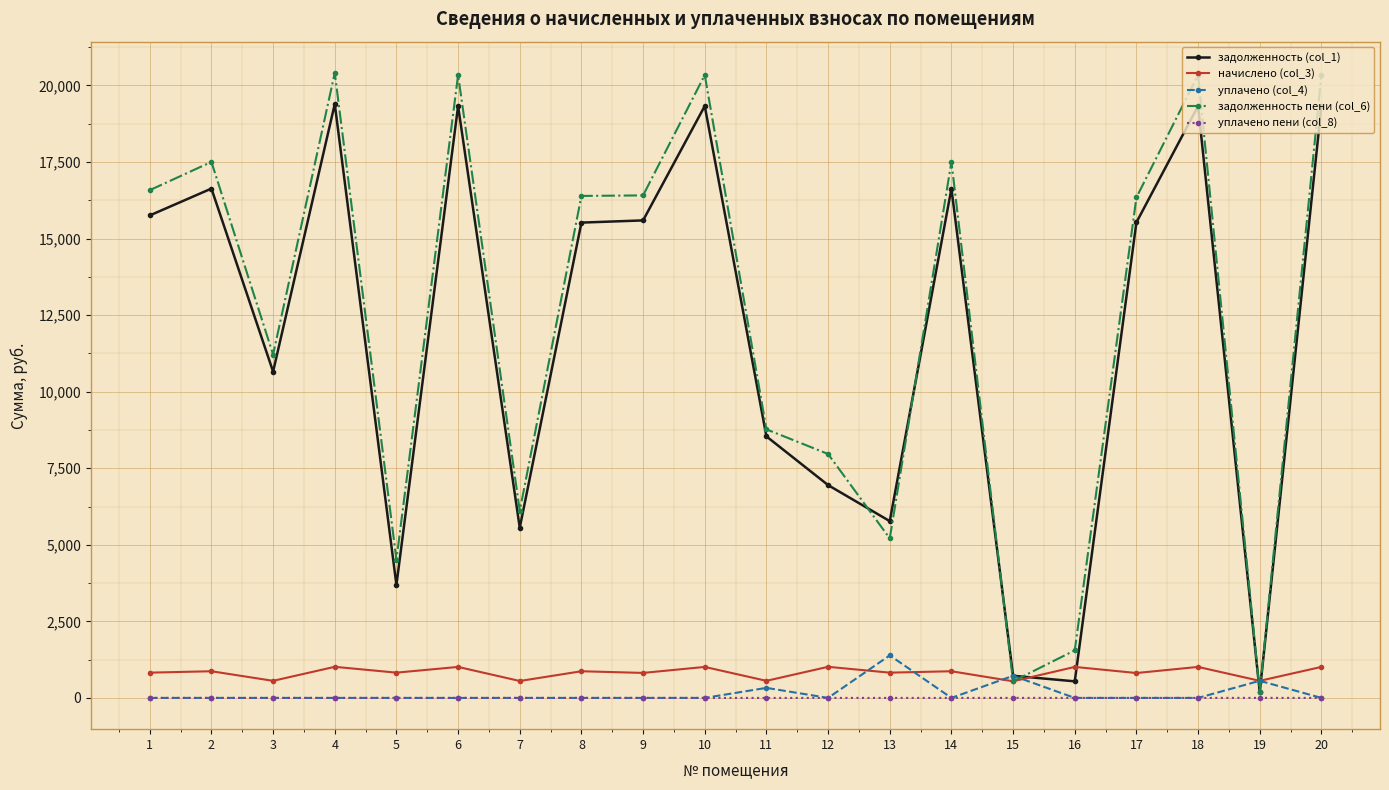

What is the maximum value for задолженность (col_1)?

19393.0